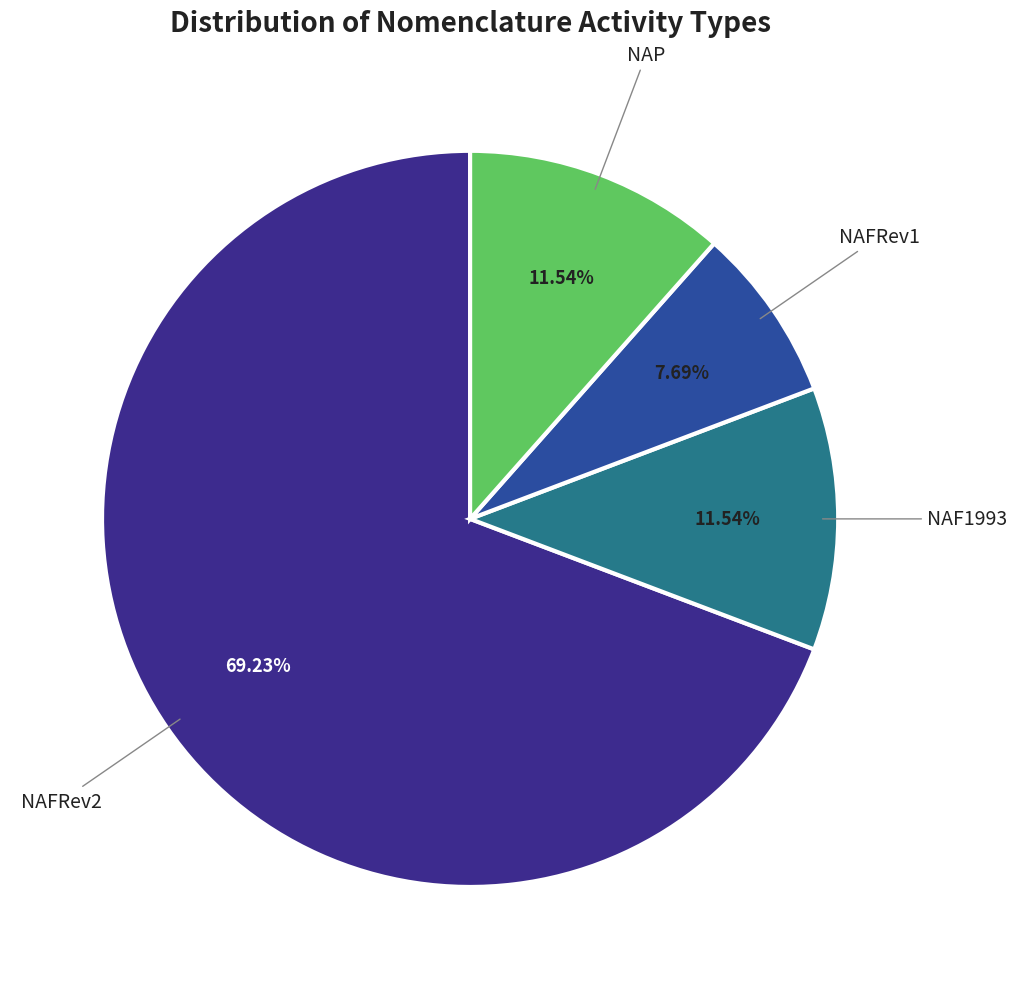

Is there any slice that represents more than half of the pie?

Yes